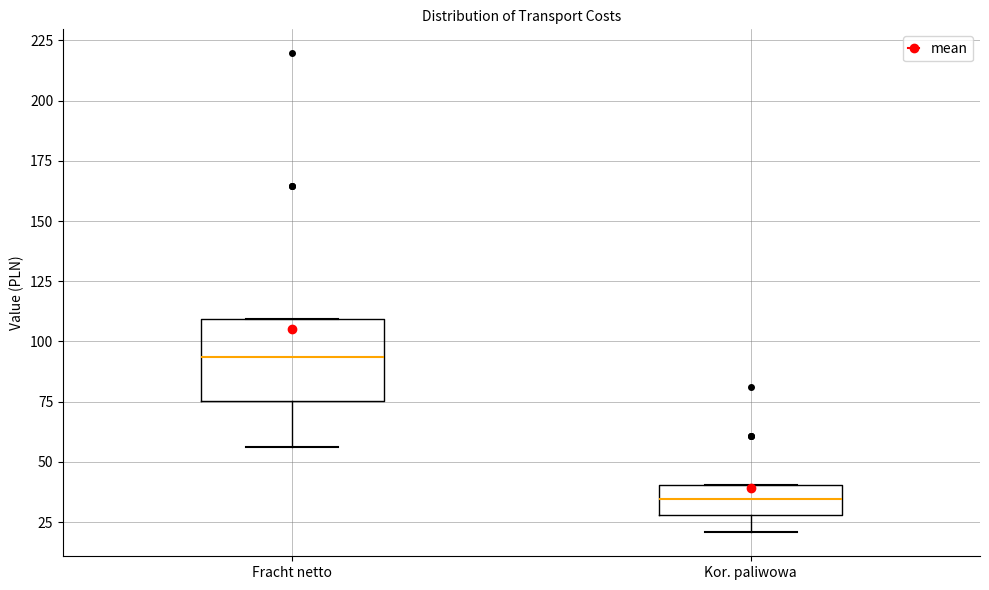

Comparing the boxes themselves (not the whiskers), which one is the tallest?

Fracht netto